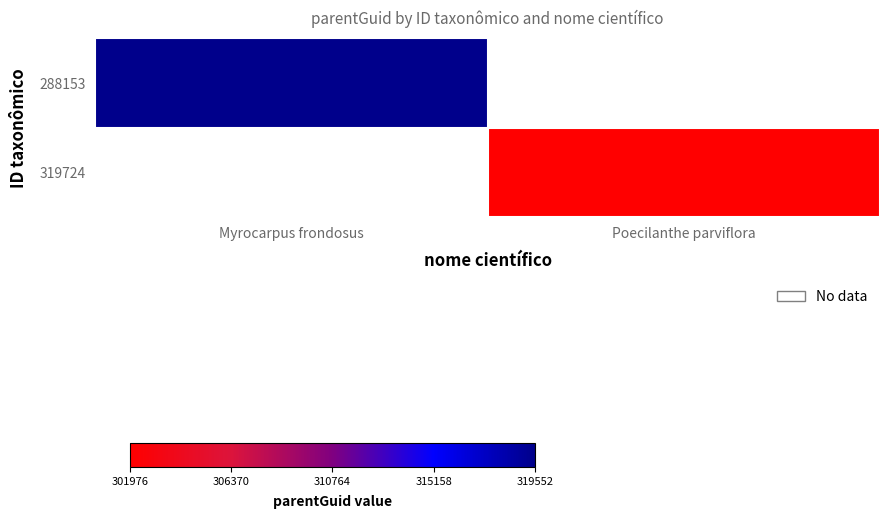

Rank the categories by 288153 value from highest to lowest.

Myrocarpus frondosus, Poecilanthe parviflora